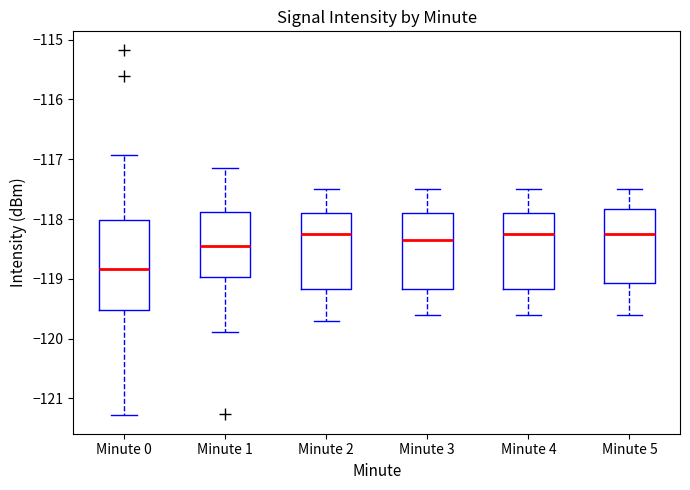

Which box's median line is the lowest?

Minute 0